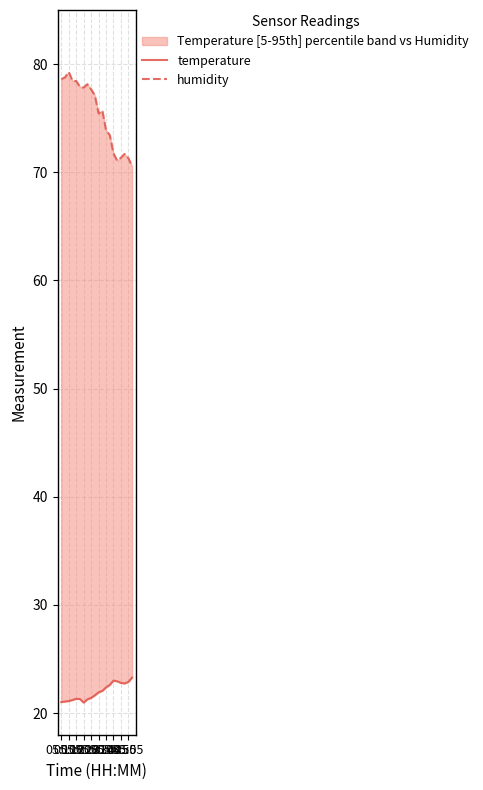

At which label is temperature closest to 22?

11